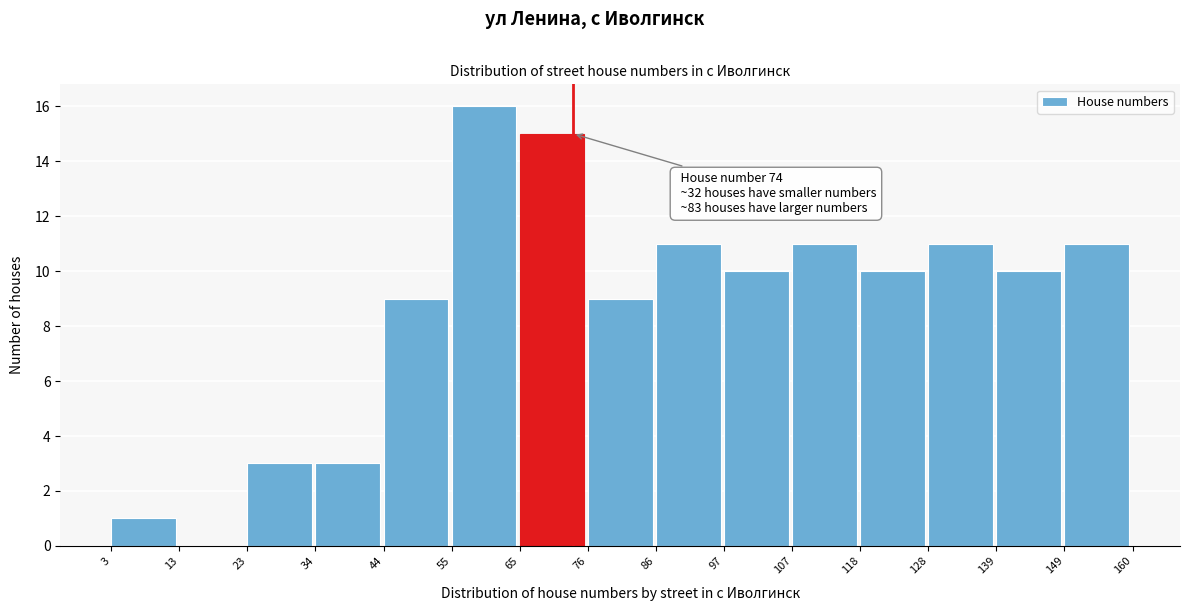

Over which range of the x-axis is the bar tallest?

55 to 65